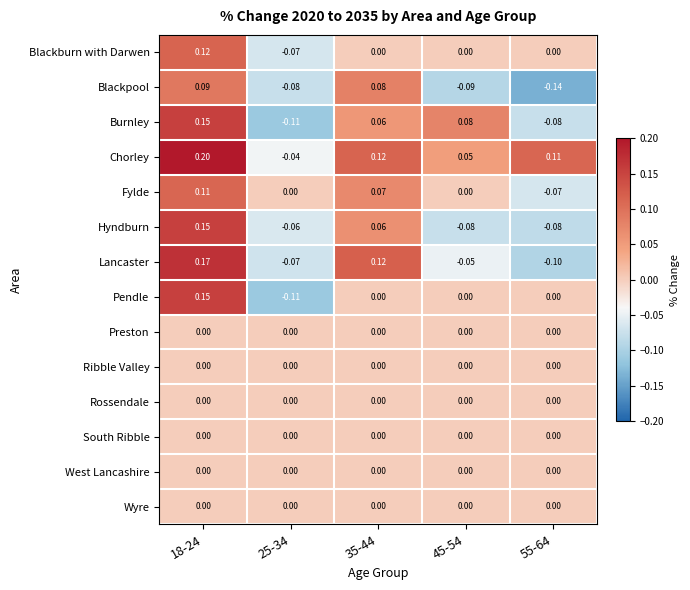

Which series has the largest total across all categories?

Chorley